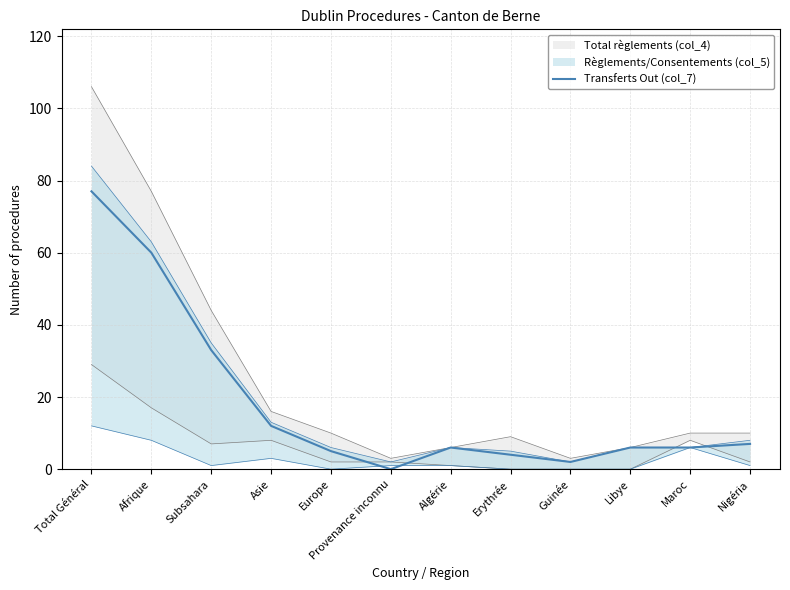

List the labels in order of value, smallest first.

Provenance inconnu, Guinée, Erythrée, Europe, Algérie, Libye, Maroc, Nigéria, Asie, Subsahara, Afrique, Total Général